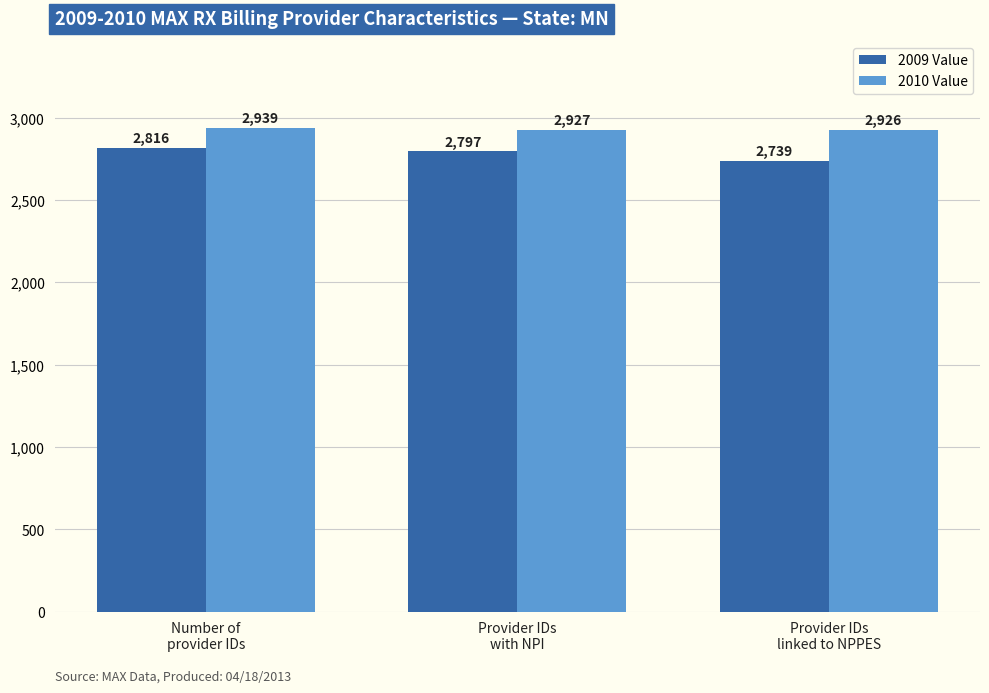

How many groups of bars are there?

3